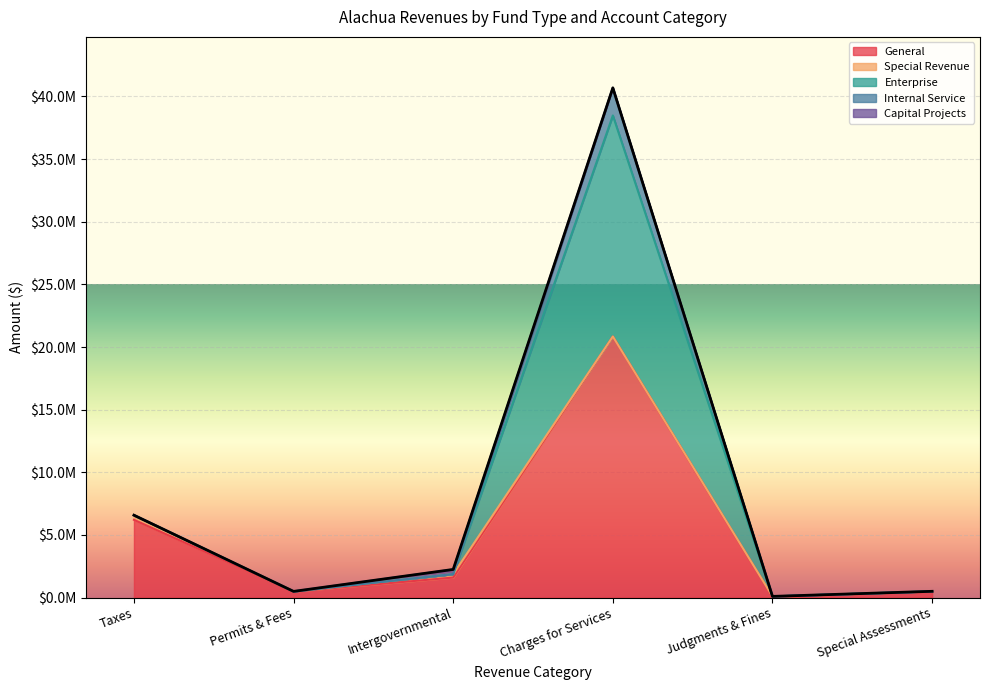

The value of General at Taxes is 2798863. True or false?

False